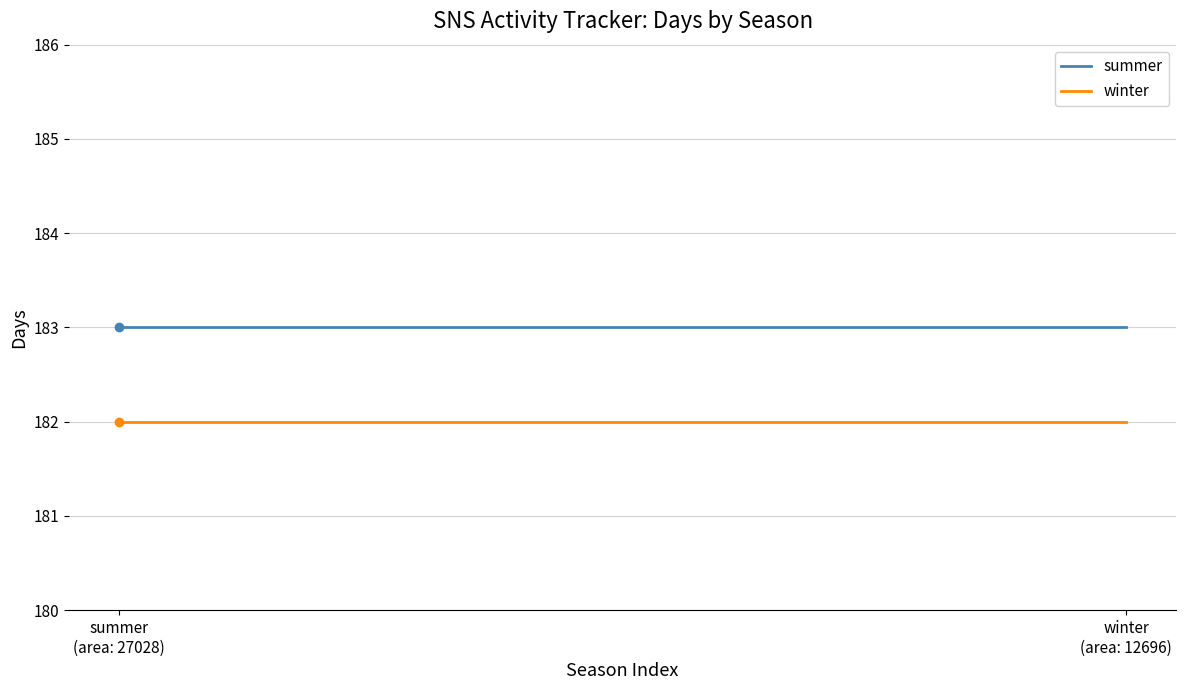

What is the total value across all series at summer
(area: 27028)?

365